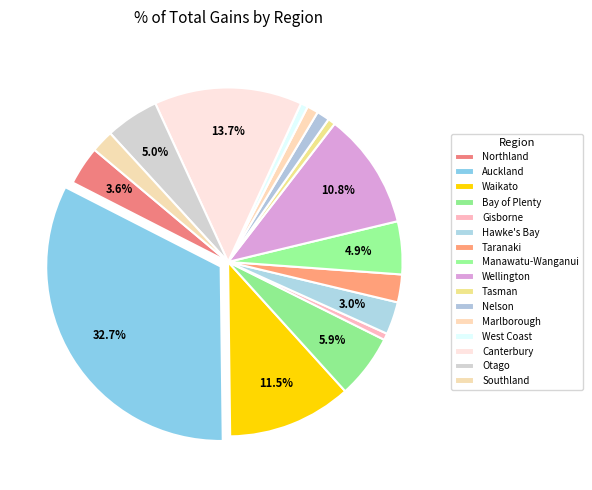

To the nearest percent, what portion does Auckland represent?

33%